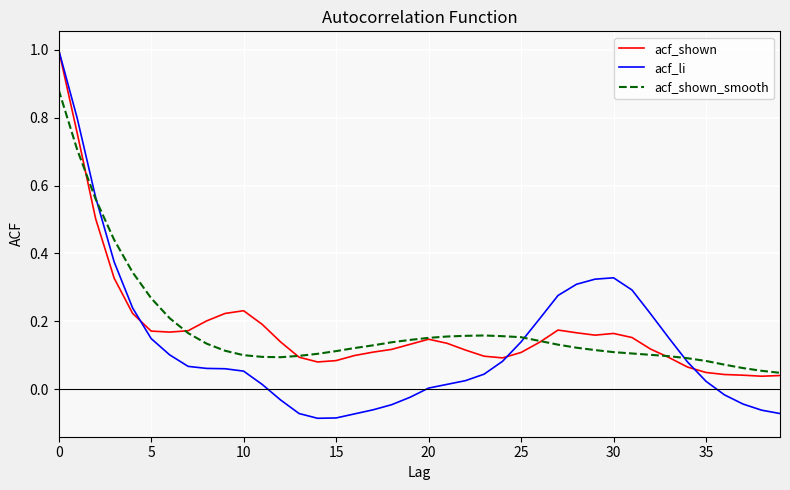

Which series has the largest range (max minus min)?

acf_li